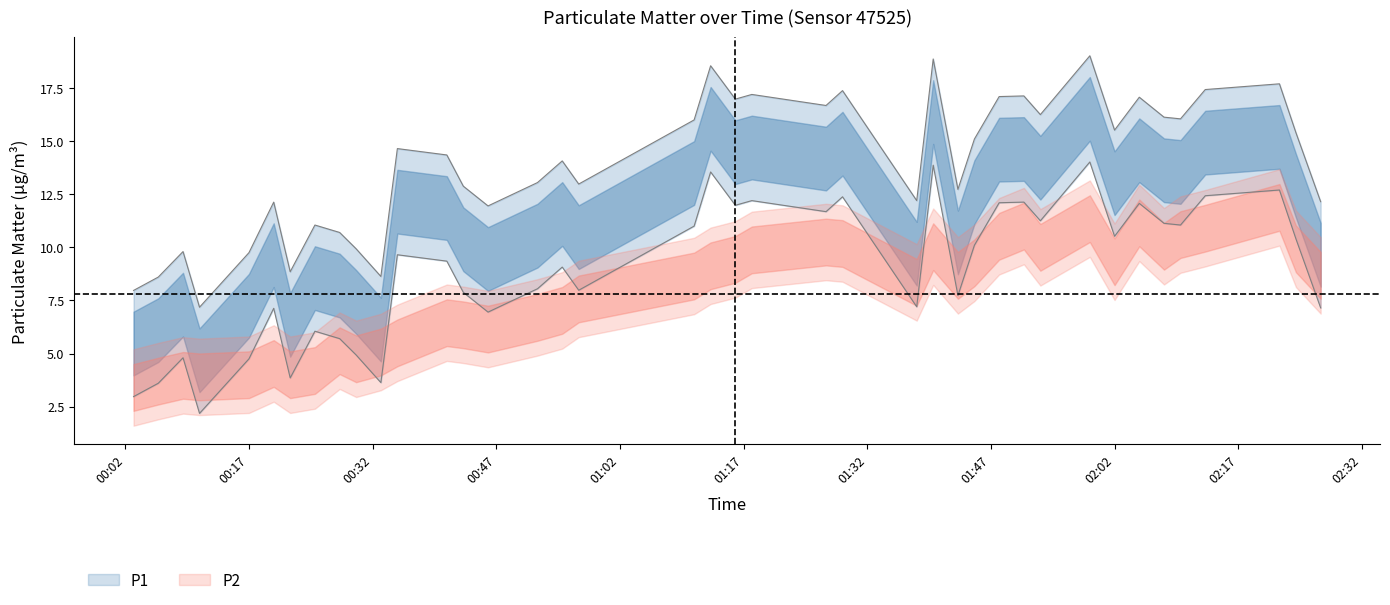

What is the label of the 23rd point from the right?

00:57